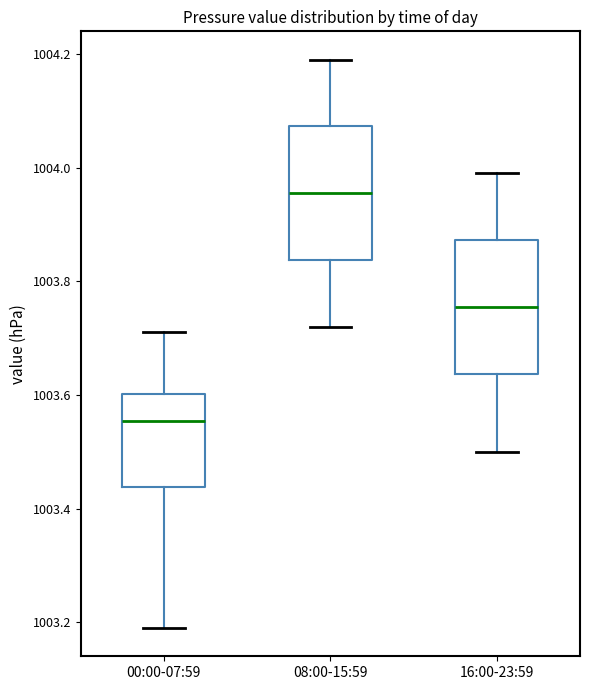

Reading left to right, transcribe this box plot: for each box, give where its median line is, the range the box spans, and where its two whiskers end, as read against the y-axis. The values are not printed on the chart, so give them approximately, as read against the axis.

00:00-07:59: median 1003.56, box 1003.44 to 1003.60, whiskers 1003.20 to 1003.72
08:00-15:59: median 1003.96, box 1003.84 to 1004.08, whiskers 1003.72 to 1004.20
16:00-23:59: median 1003.76, box 1003.64 to 1003.88, whiskers 1003.50 to 1004.00